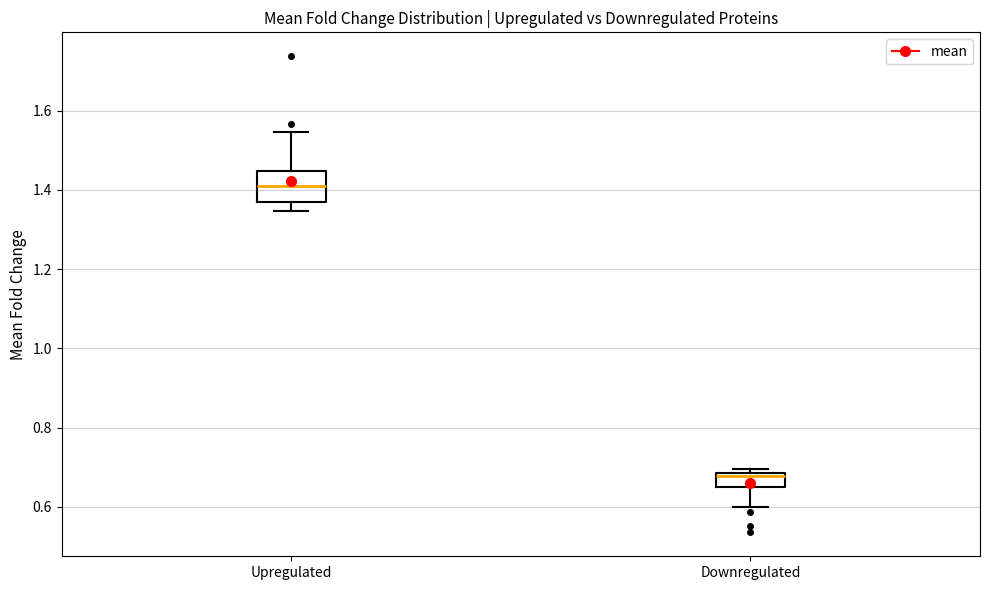

Which box's median line is the highest?

Upregulated